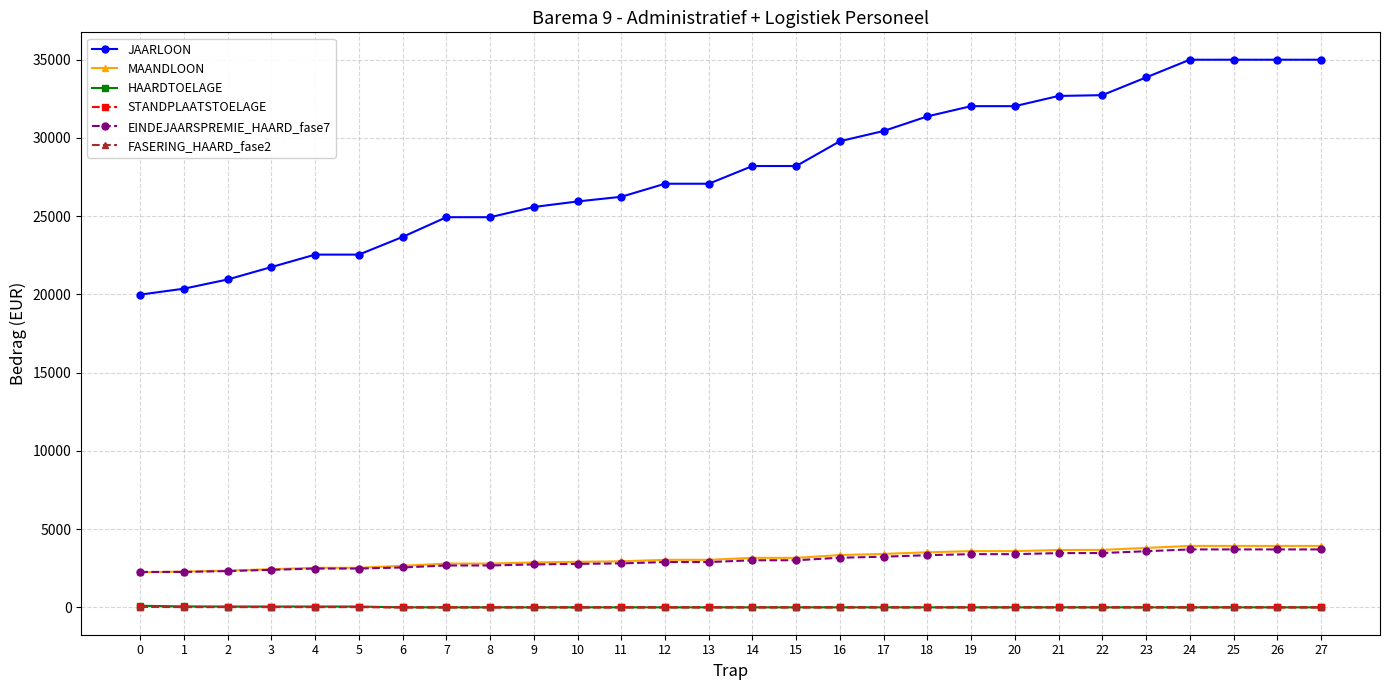

The value of JAARLOON at 1 is 20362.3. True or false?

True